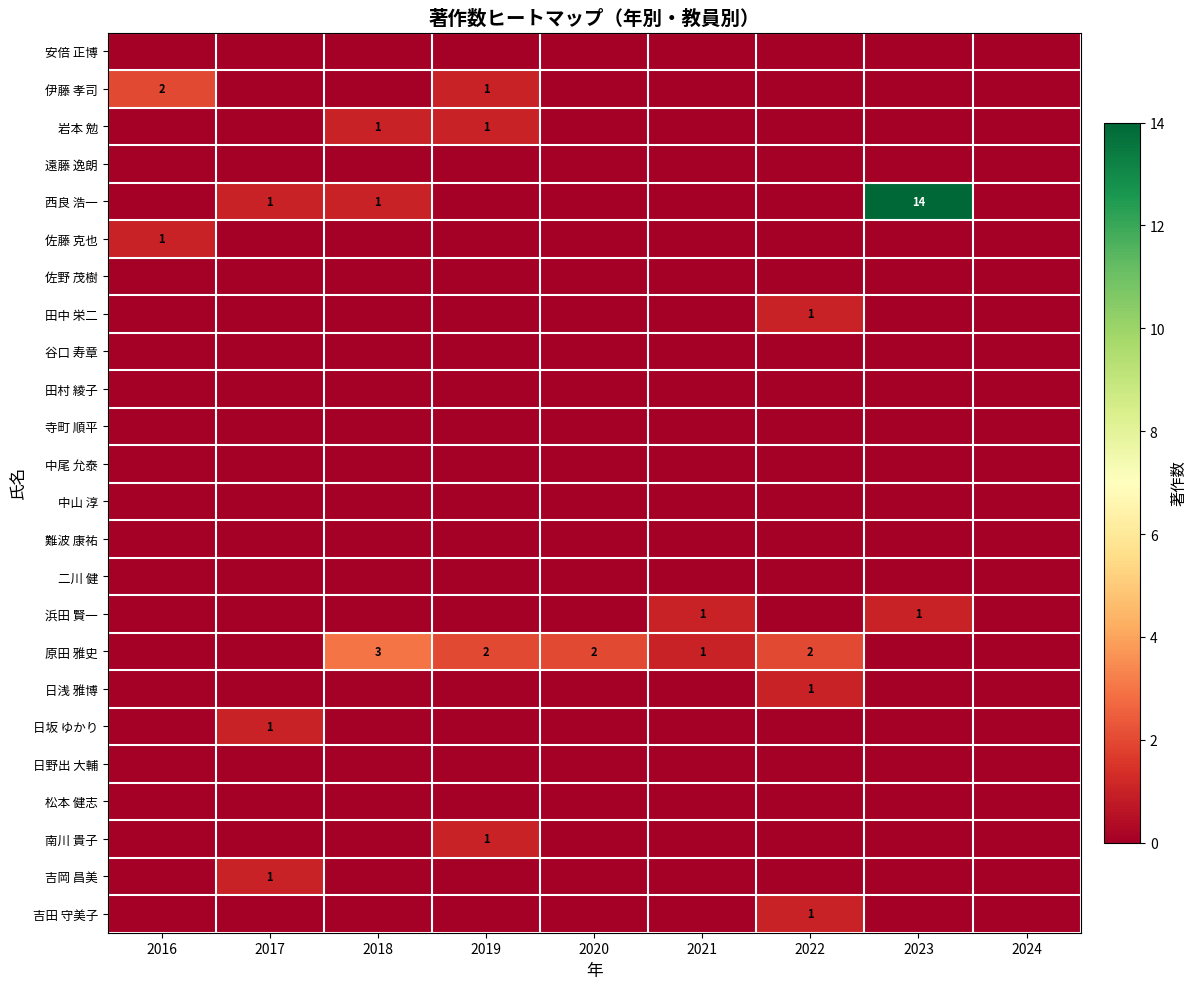

How many data points in 南川 貴子 are above 0?

1